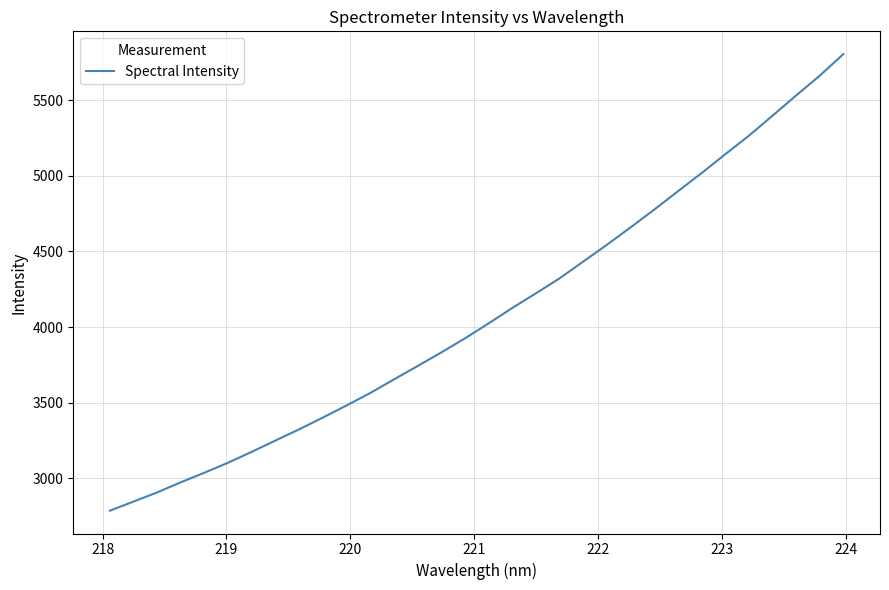

What is the maximum value shown in the chart?

5806.1